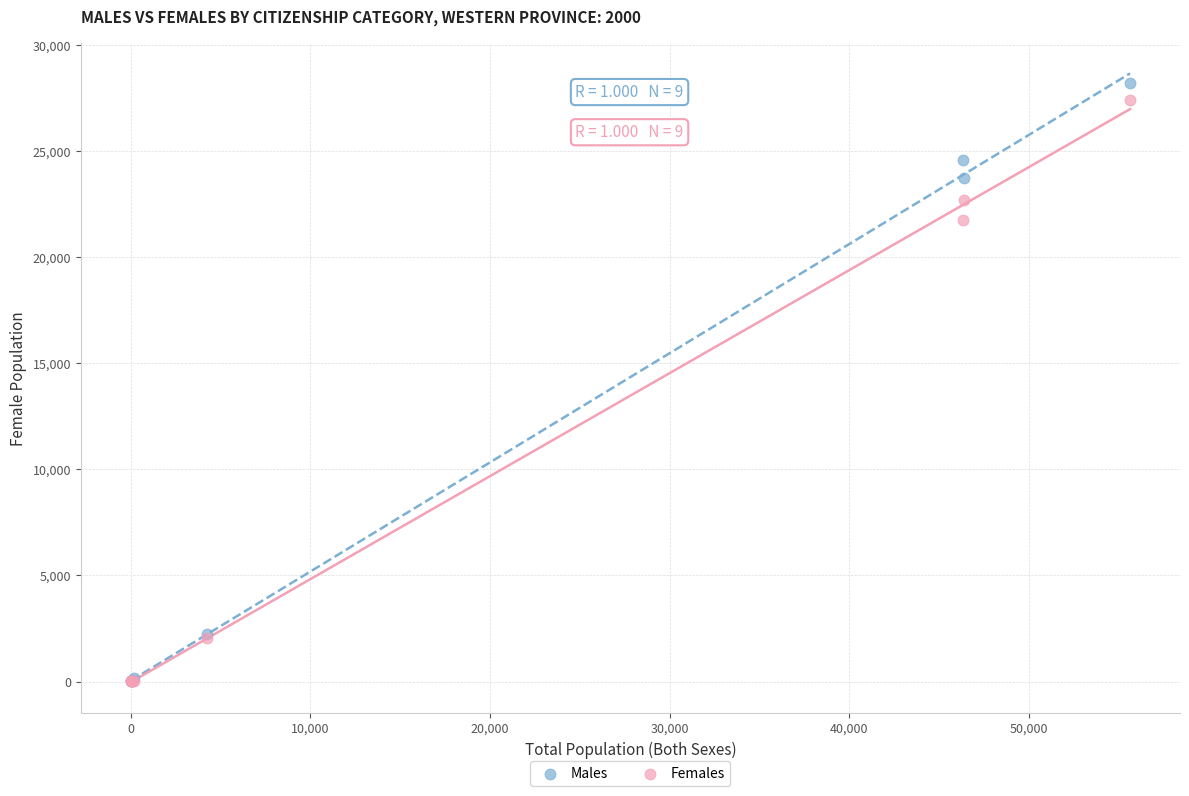

Which series contains the highest Y value?

Males